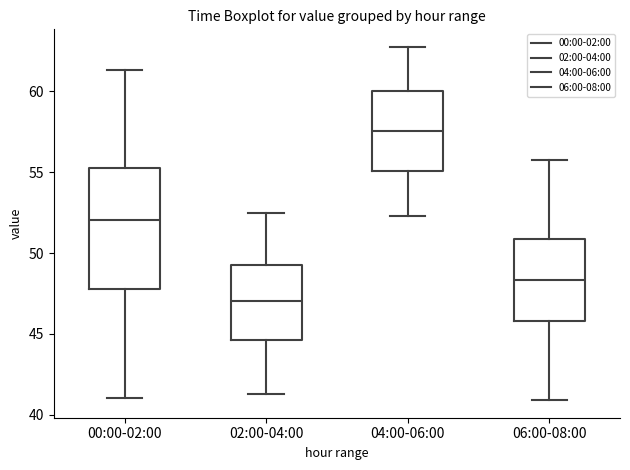

Where is the lower edge of the box for 02:00-04:00 on the y-axis? The values are not printed on the chart, so give them approximately, as read against the axis.

44.5